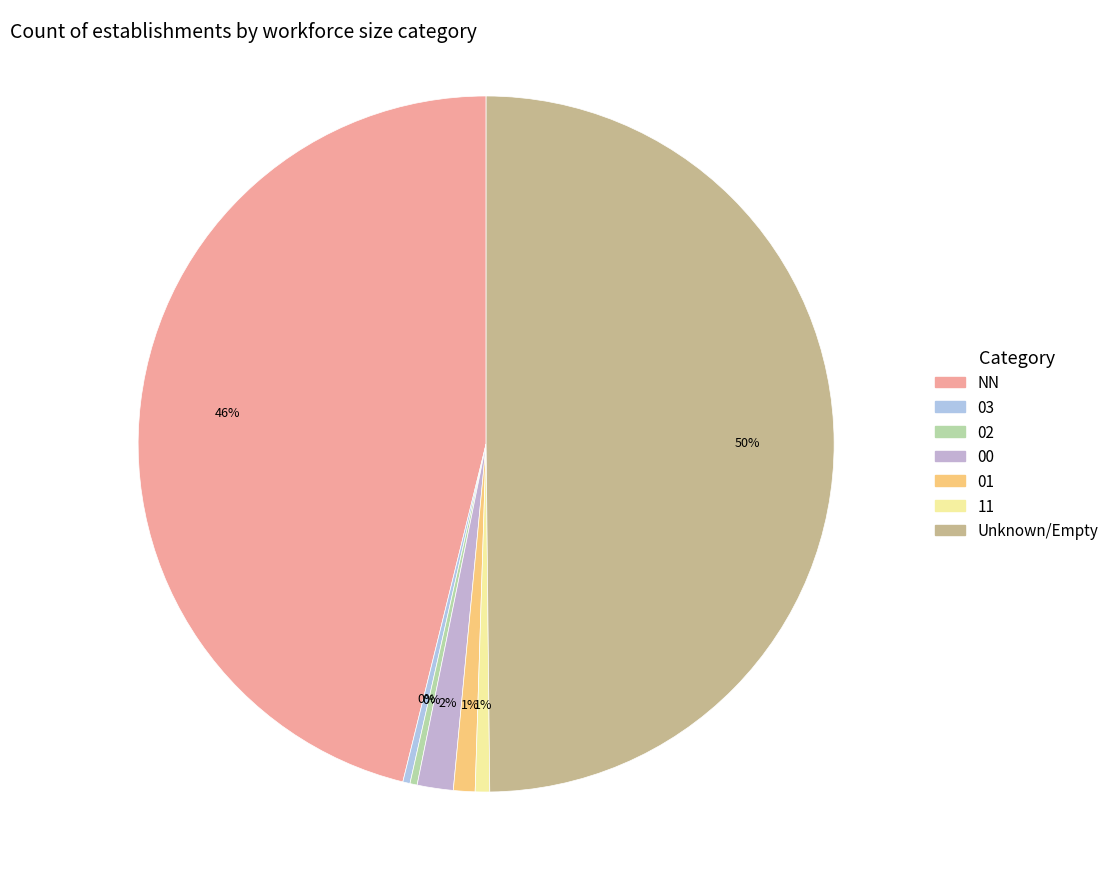

Rank the categories by value from highest to lowest.

, NN, 00, 01, 11, 03, 02